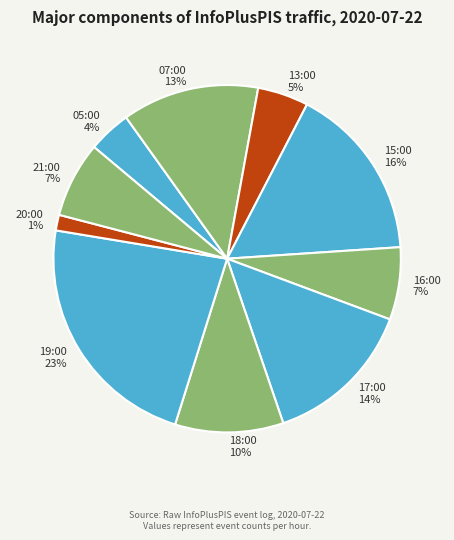

Does any single category account for the majority?

No